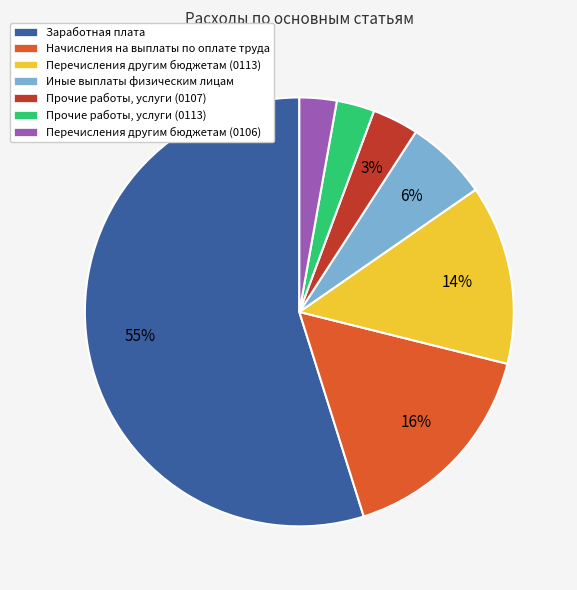

Is it true that Заработная плата is 55% of the pie?

True